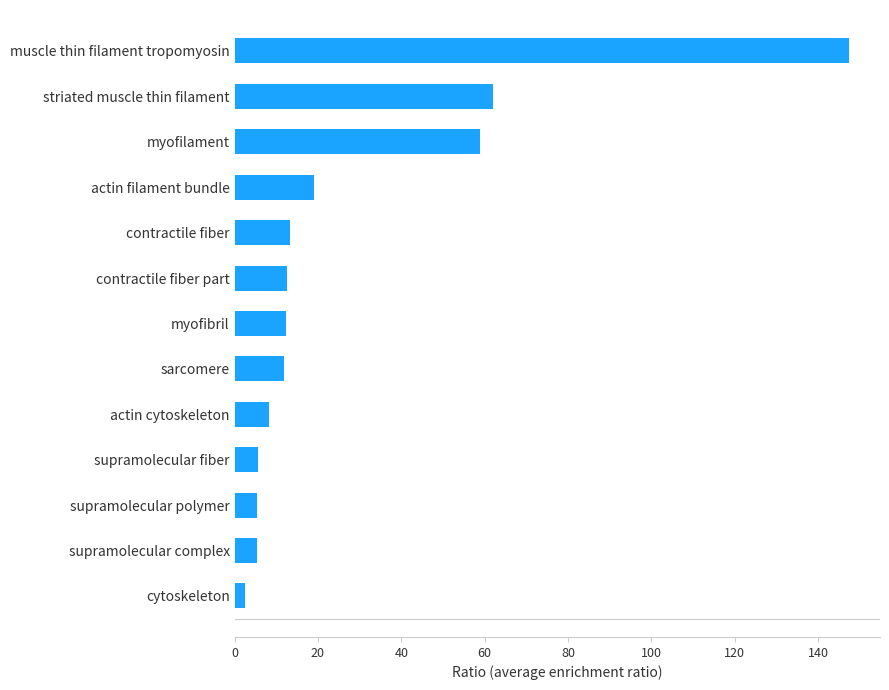

The chart shows a value of 12.3 at myofibril. True or false?

True